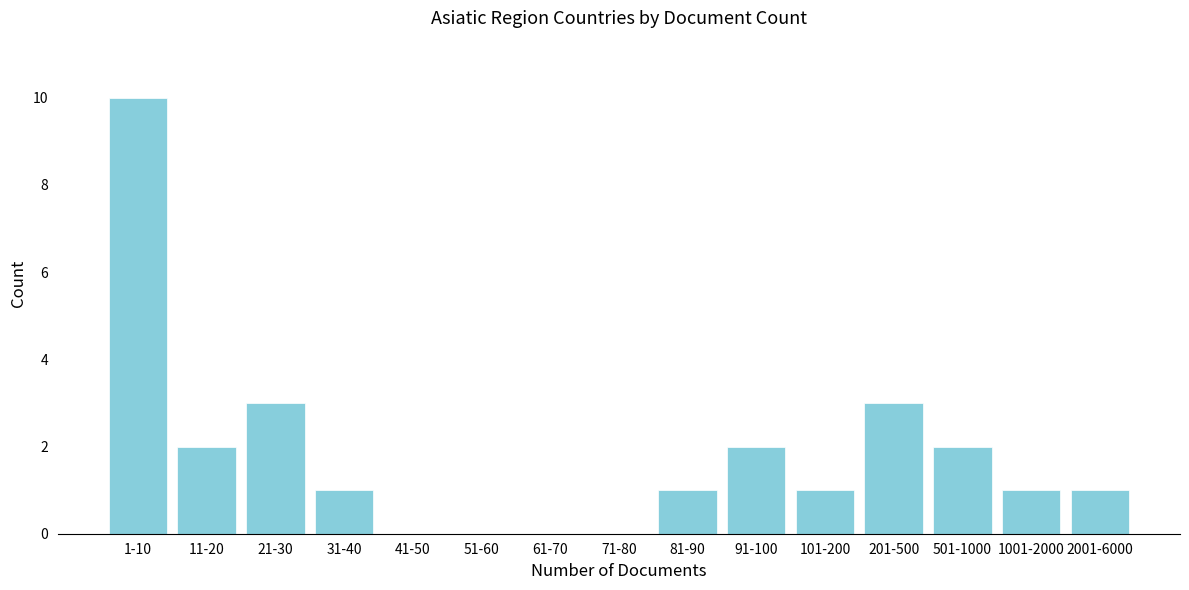

Reading left to right, what are all the values shown in this chart?

1-10=10	11-20=2	21-30=3	31-40=1	41-50=0	51-60=0	61-70=0	71-80=0	81-90=1	91-100=2	101-200=1	201-500=3	501-1000=2	1001-2000=1	2001-6000=1